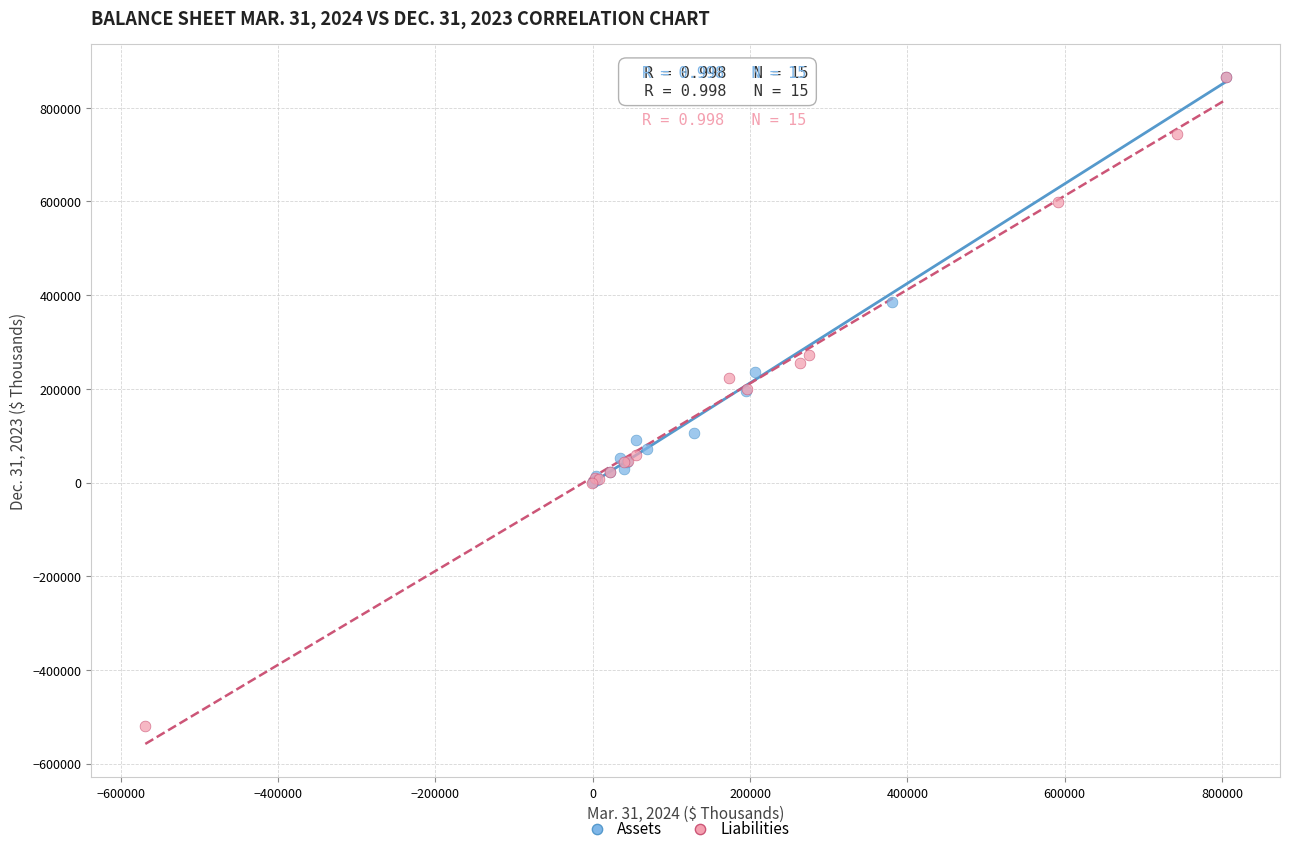

Which series has the largest Y range (max minus min)?

Liabilities